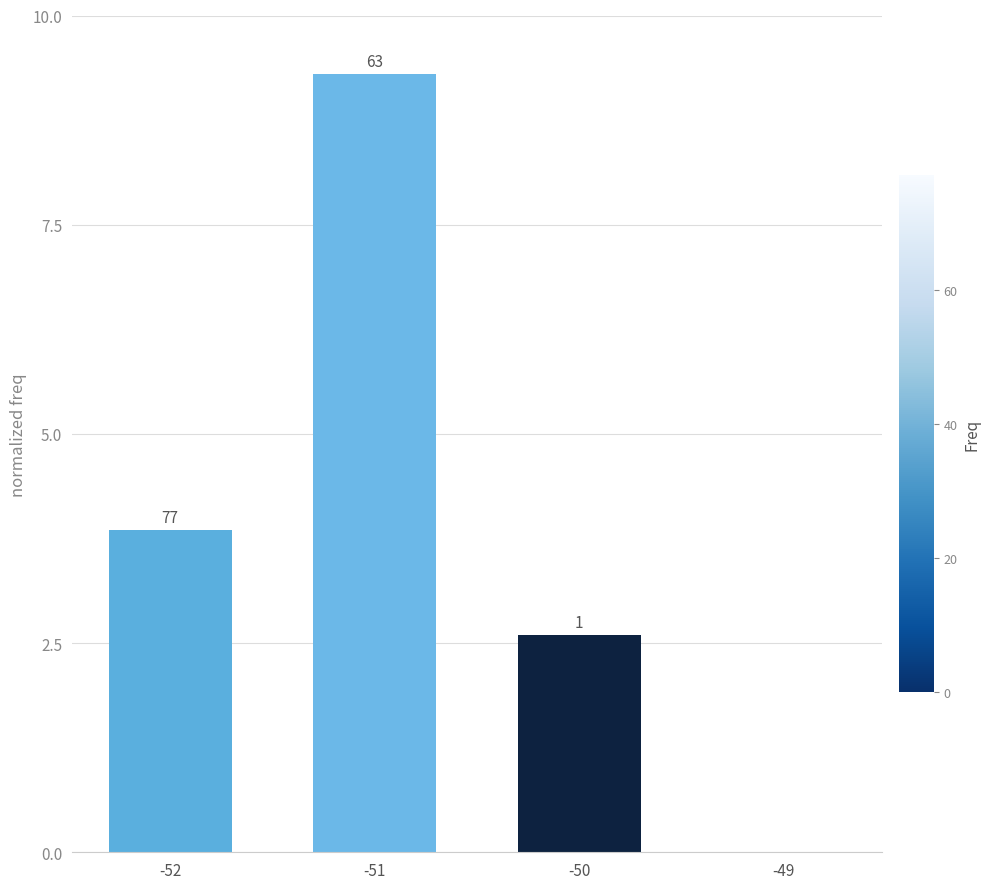

What is the maximum value shown in the chart?

9.3